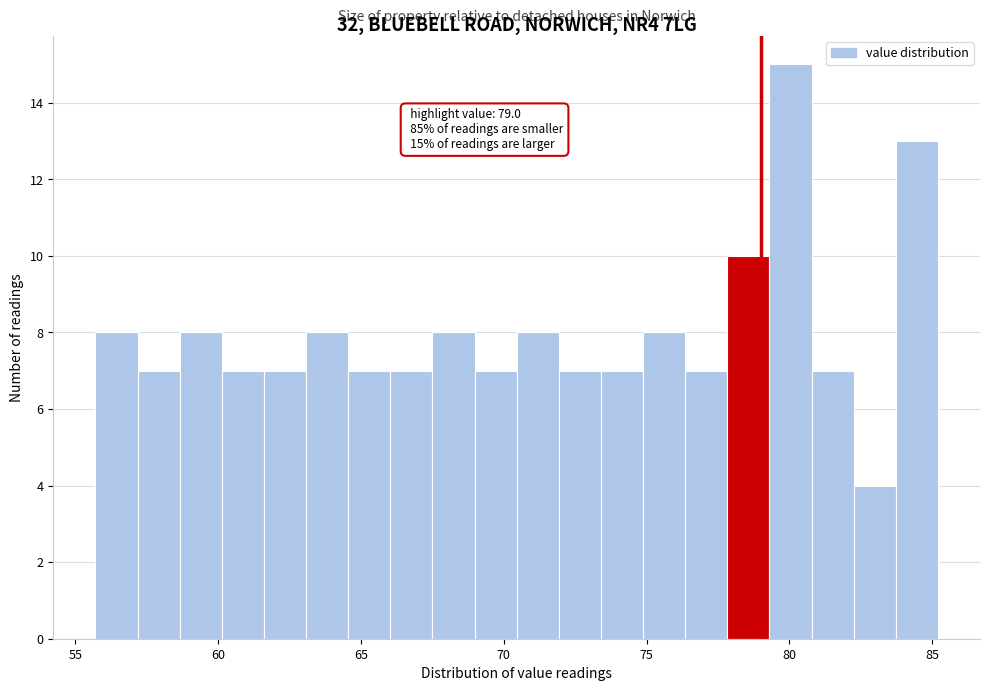

Around what value on the x-axis is the tallest bar? Give the approximate position of its centre, as read against the axis.

80.0